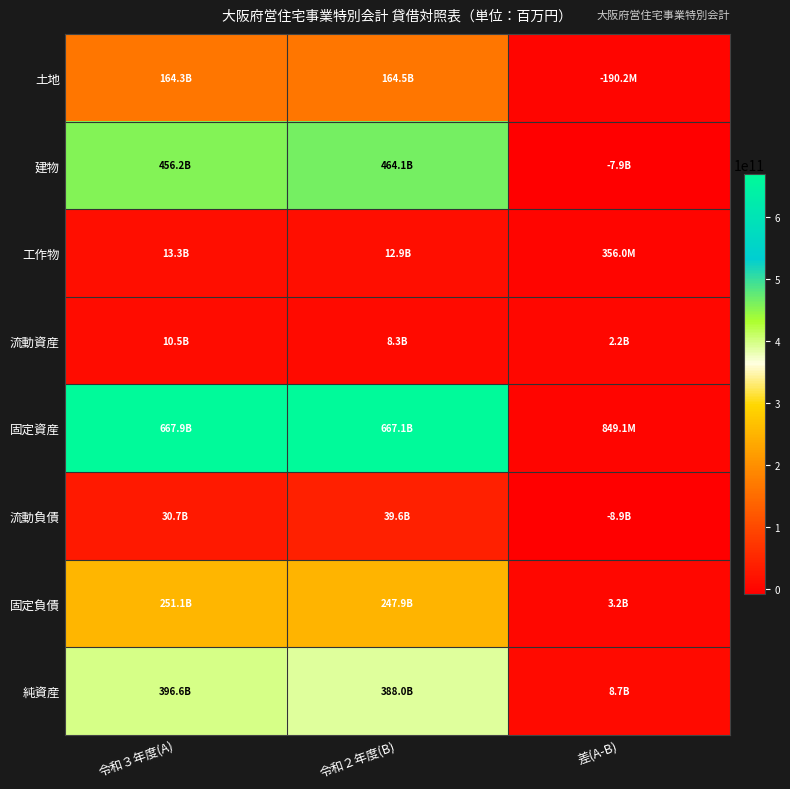

Which series changed the most between 令和２年度(B) and 差(A-B)?

固定資産